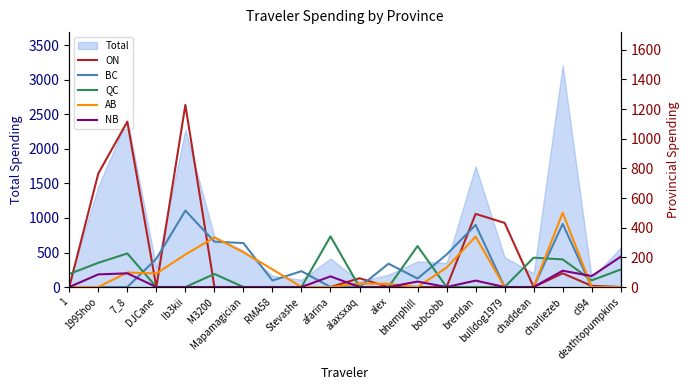

What is the sum of all NB values?

717.3